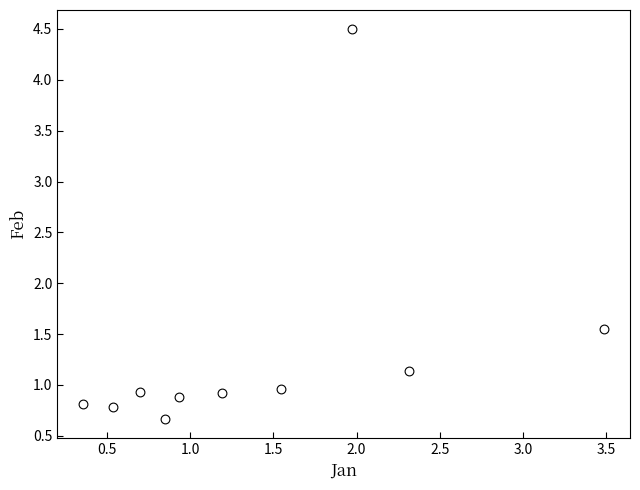

What is the range of Y values (max minus min)?

3.8